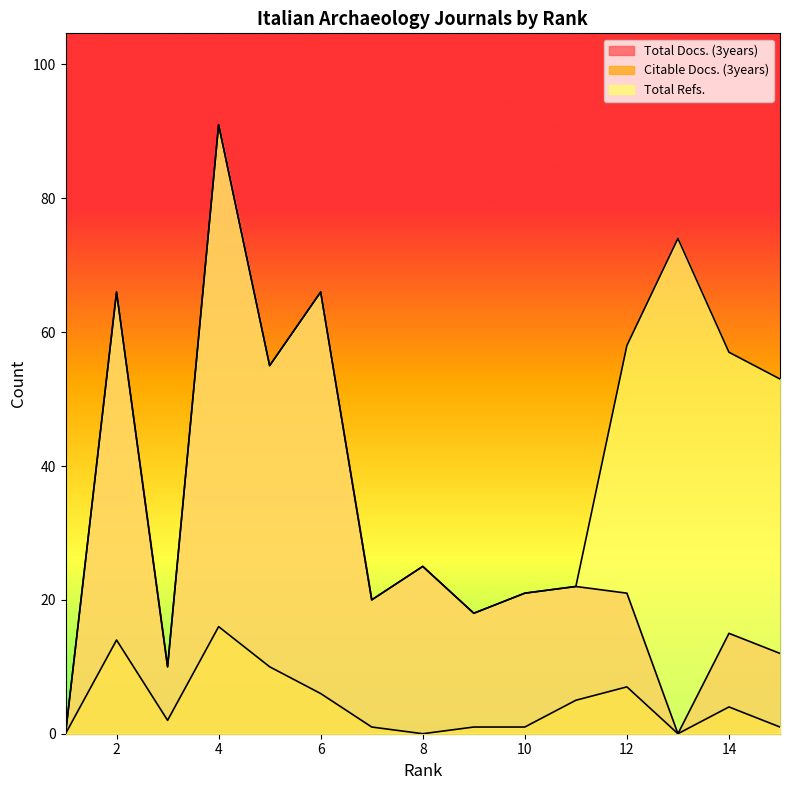

What is the difference between the maximum and minimum values in the Total Refs. series?

91